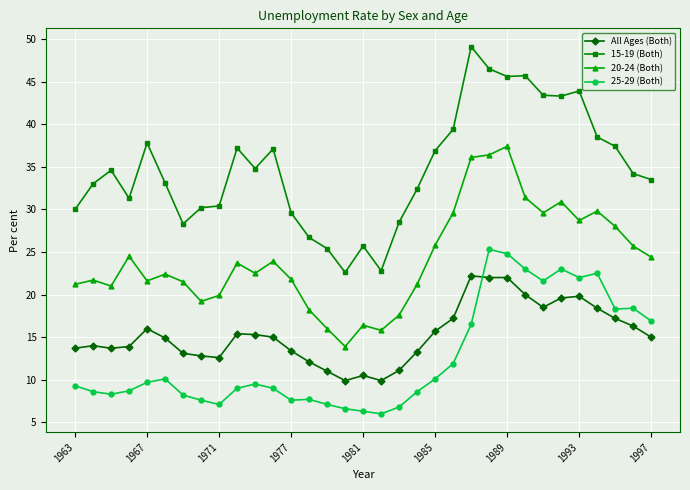

Which series has the largest range (max minus min)?

15-19 (Both)